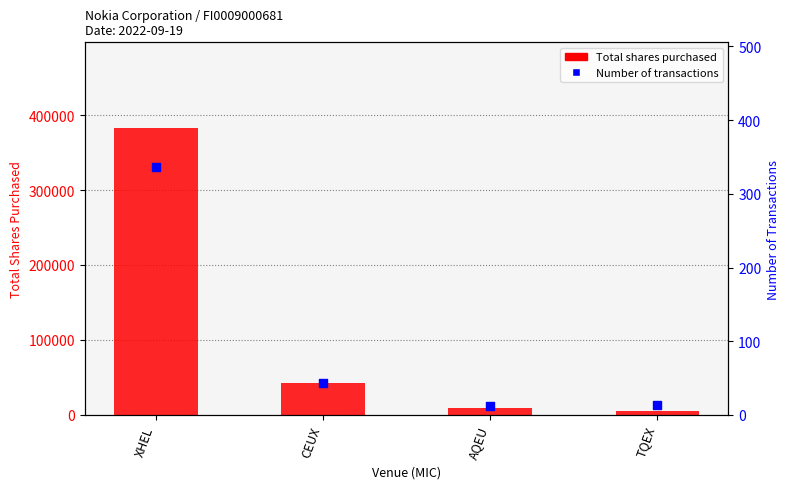

Which series reaches the maximum Y coordinate?

Total shares purchased